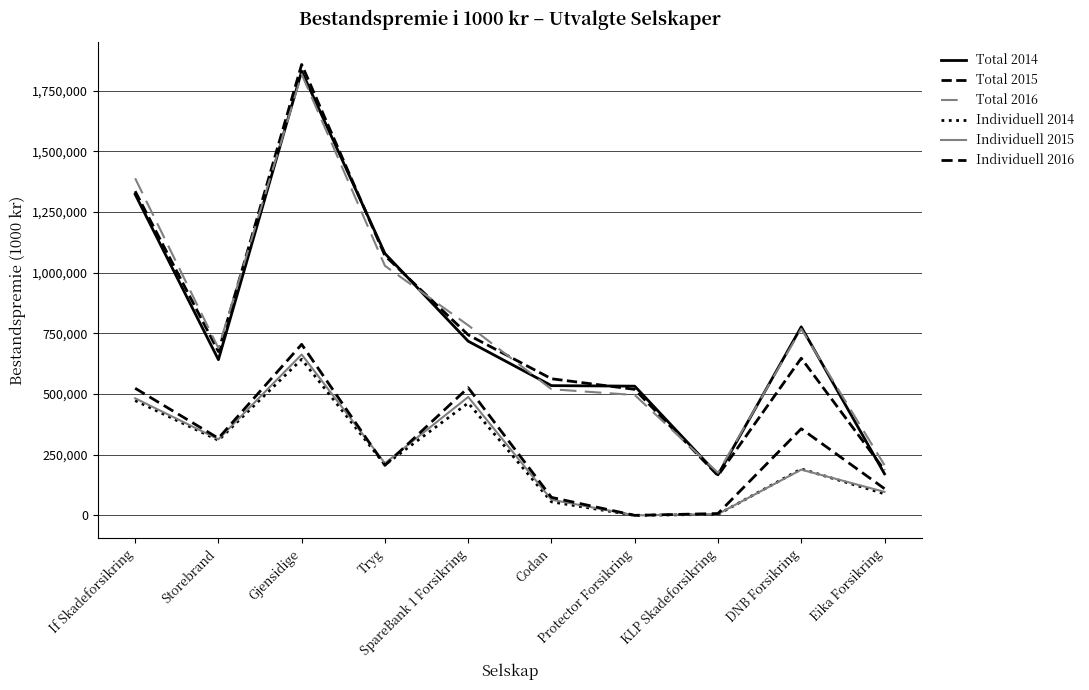

What is the difference between the maximum and minimum values in the Total 2016 series?

1642581